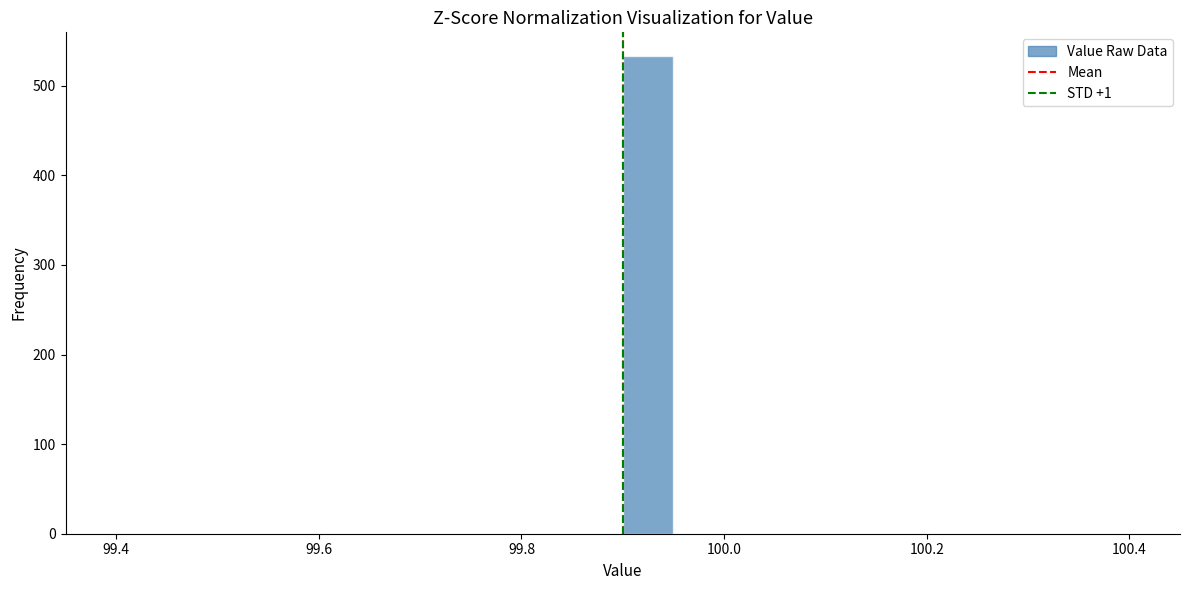

Around what value on the x-axis is the tallest bar? Give the approximate position of its centre, as read against the axis.

99.92